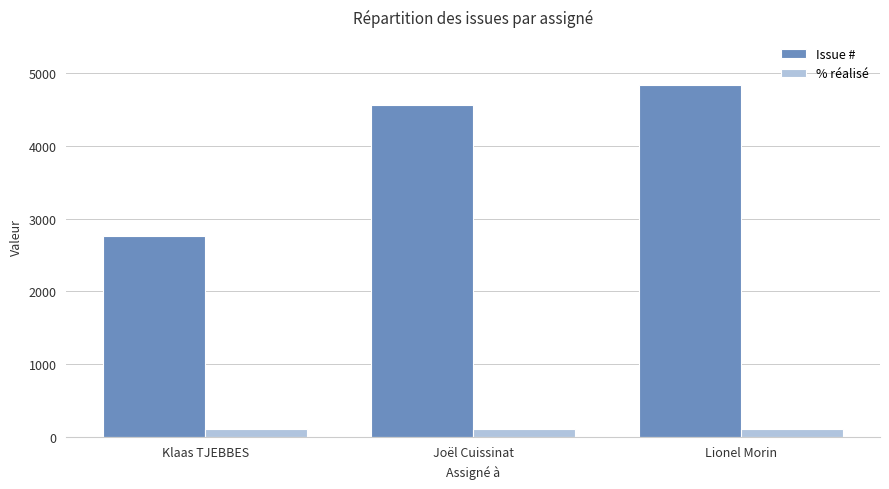

Rank the series by their maximum value, from highest to lowest.

Issue #, % réalisé